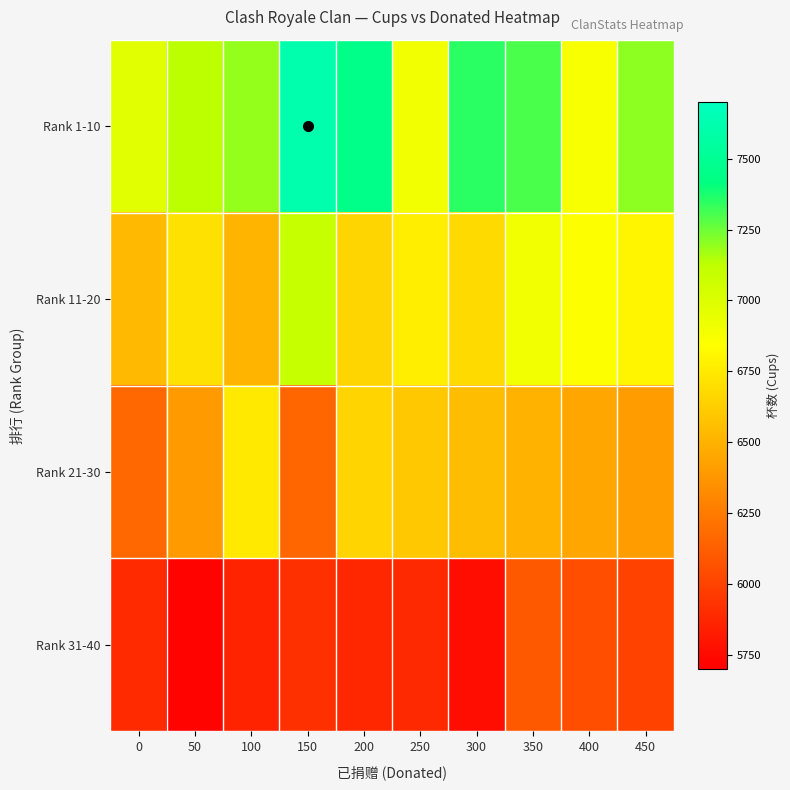

How many categories are shown in the chart?

10